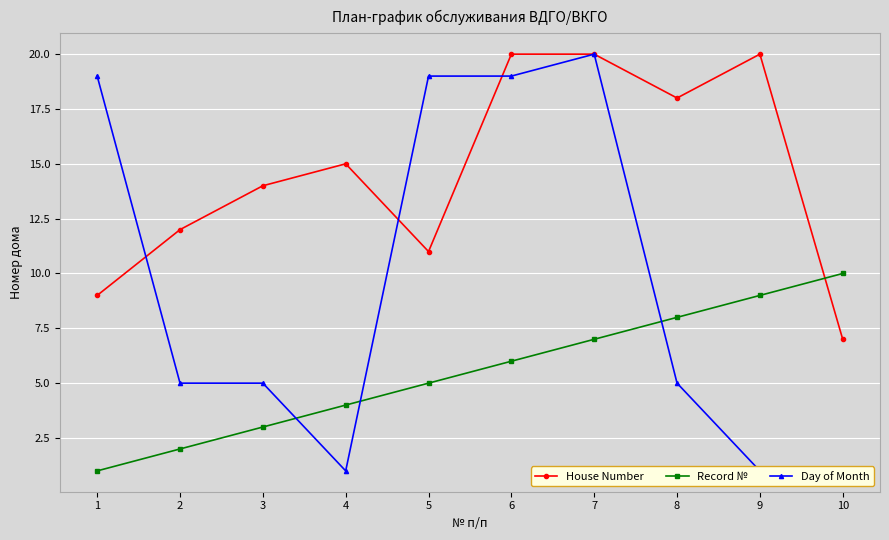

True or false: Record № has a value of 2 at 2.

True